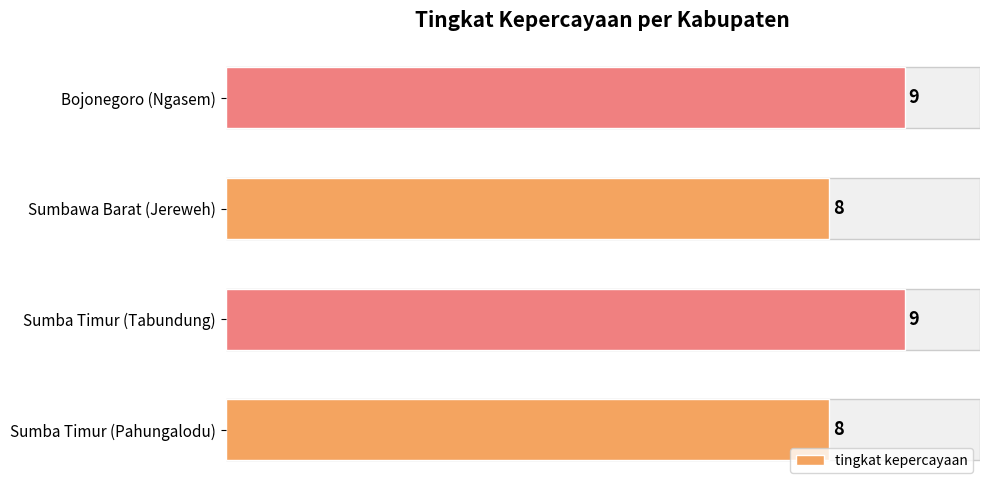

Reading bottom to top, list all the values displayed in this chart.

8	9	8	9